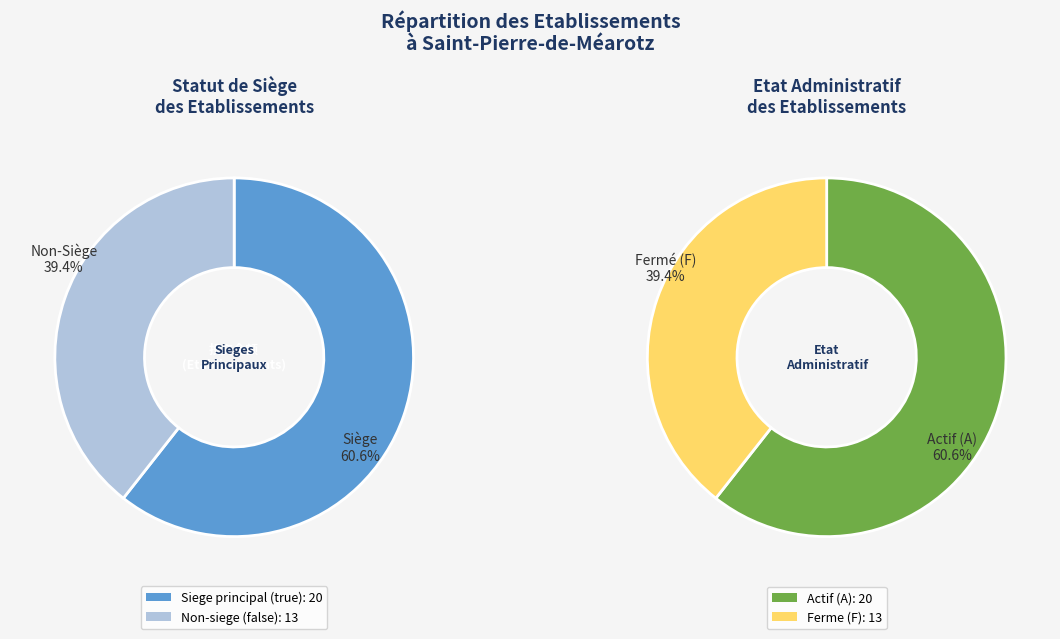

Which has a higher value, true or false?

true